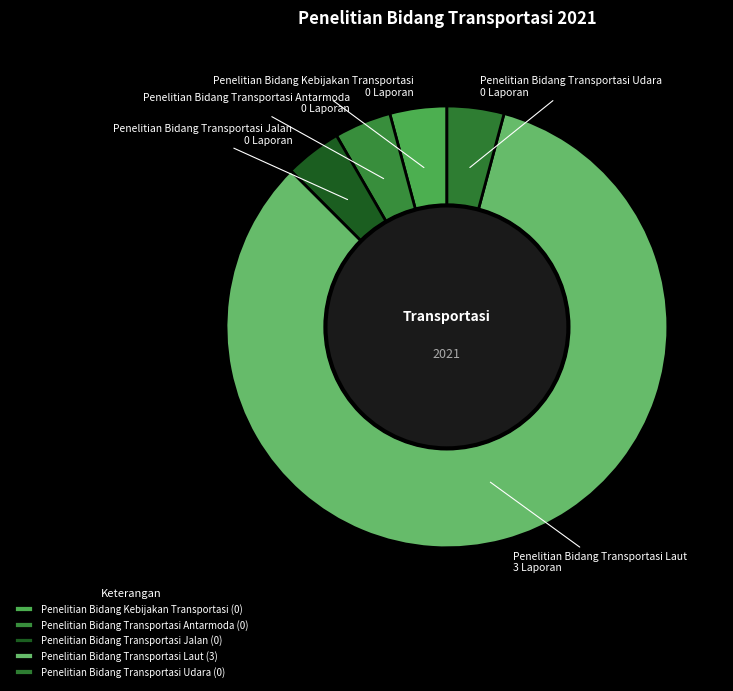

Does any single category account for the majority?

Yes